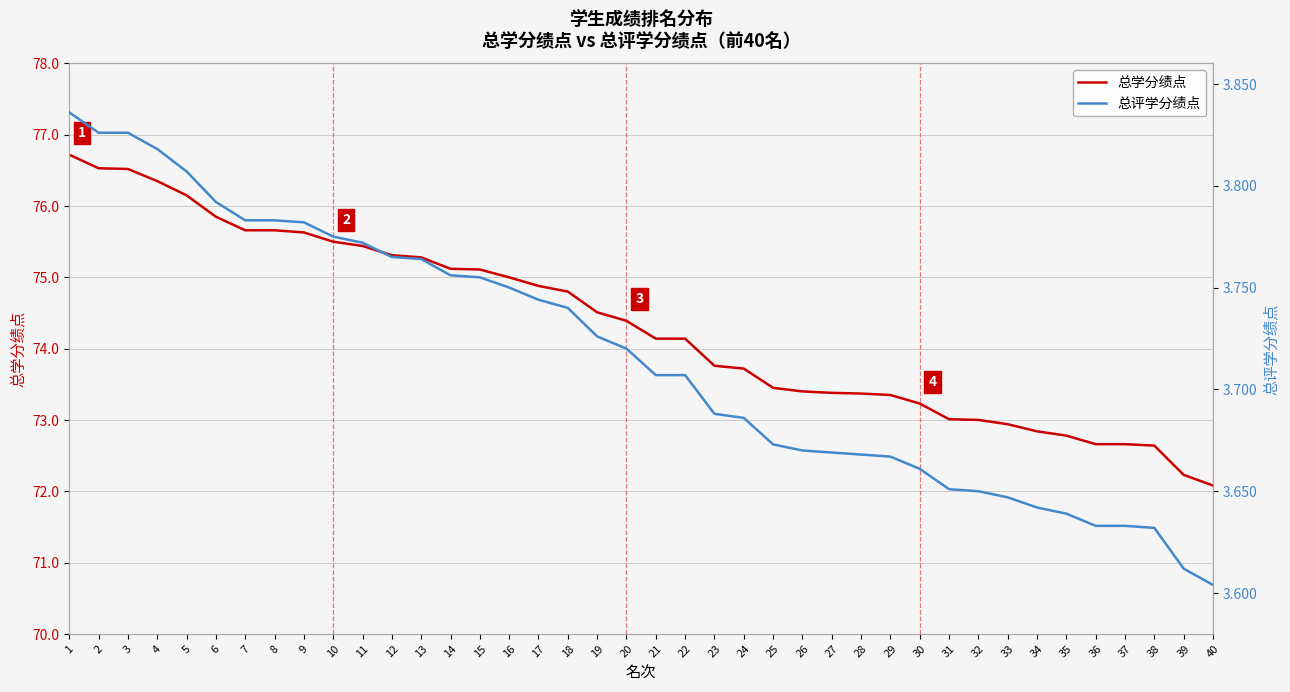

Where is 总学分绩点 nearest to the value 74?

21